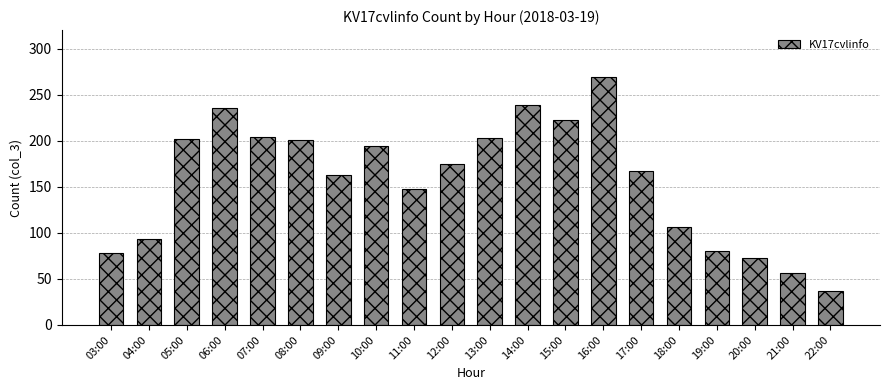

How many data points does each series have?

20